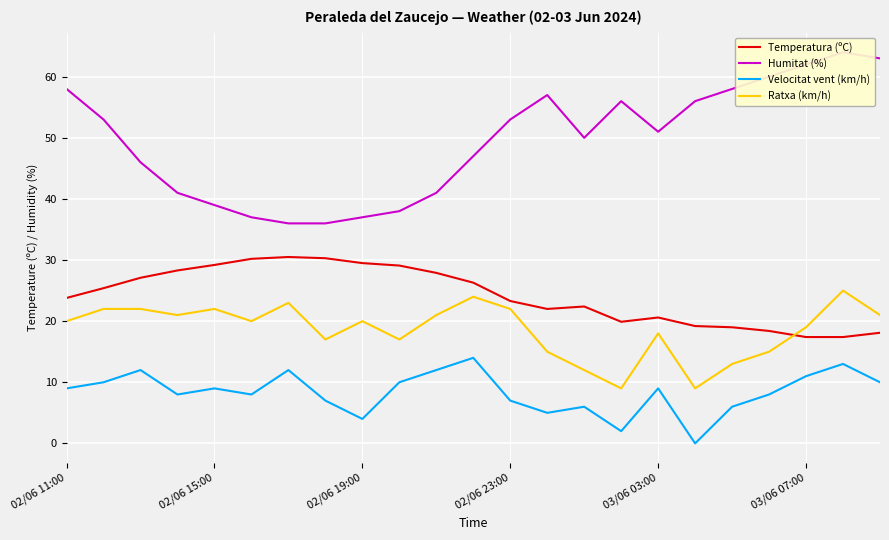

What is the difference between the maximum and minimum values in the Temperatura (ºC) series?

13.1